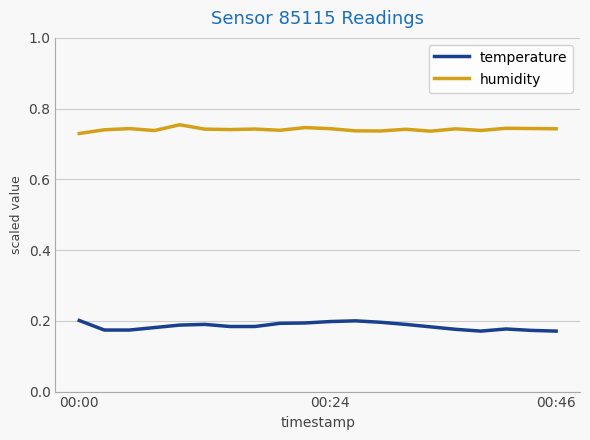

Which series has the largest total across all categories?

humidity